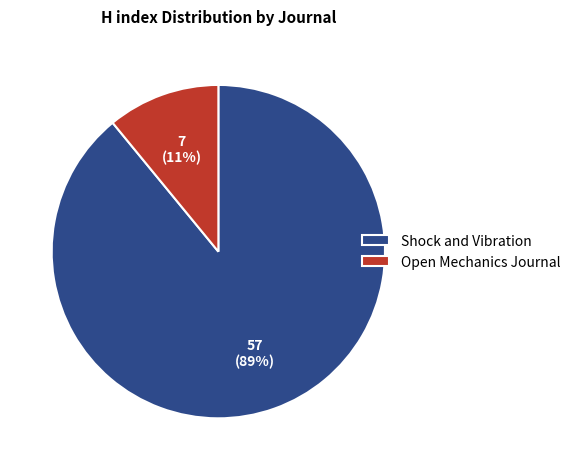

Which has a higher value, Shock and Vibration or Open Mechanics Journal?

Shock and Vibration